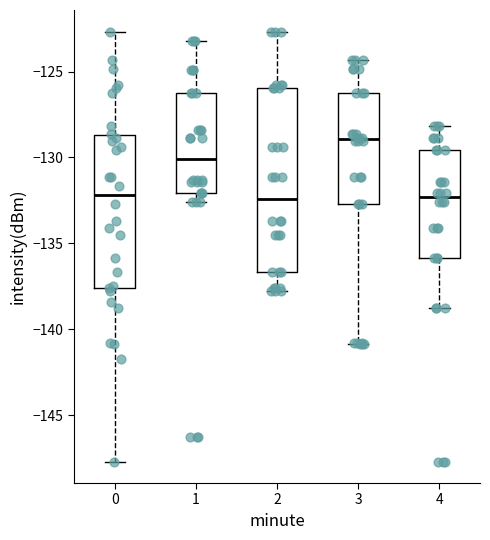

Reading left to right, read every box against the y-axis: the position of its median line, the range the box covers, and the ends of its whiskers. The values are not printed on the chart, so give them approximately, as read against the axis.

0: median -132.0, box -137.5 to -128.5, whiskers -147.5 to -122.5
1: median -130.0, box -132.0 to -126.0, whiskers -132.5 to -123.0
2: median -132.5, box -136.5 to -126.0, whiskers -138.0 to -122.5
3: median -129.0, box -132.5 to -126.0, whiskers -141.0 to -124.5
4: median -132.5, box -136.0 to -129.5, whiskers -139.0 to -128.0